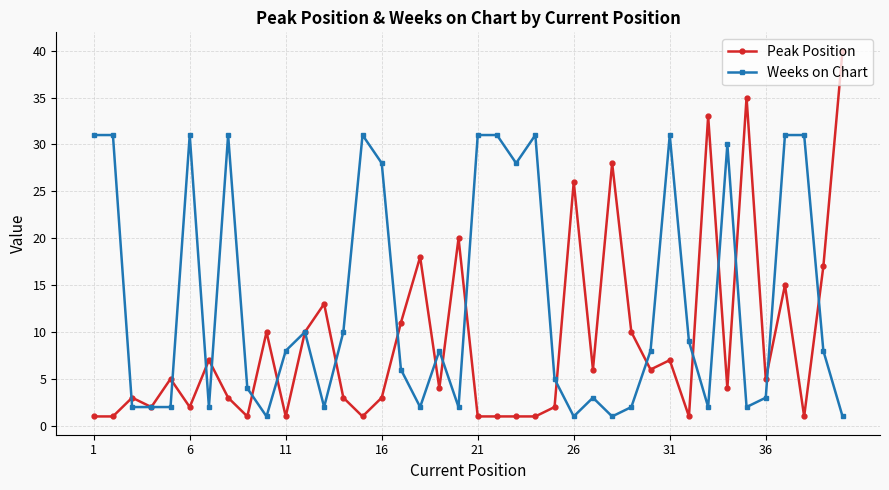

List the series in order of their overall mean, highest first.

Weeks on Chart, Peak Position